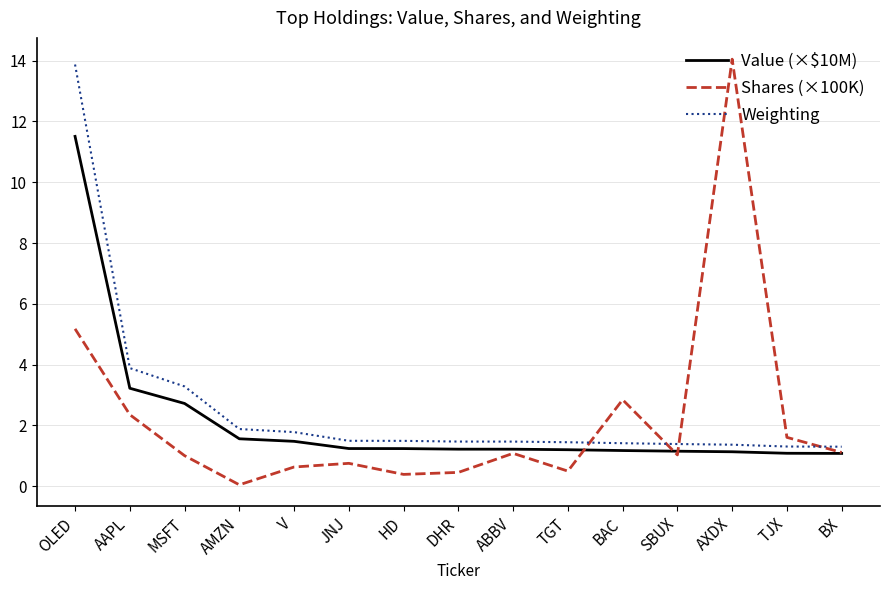

How many lines are shown in the chart?

3